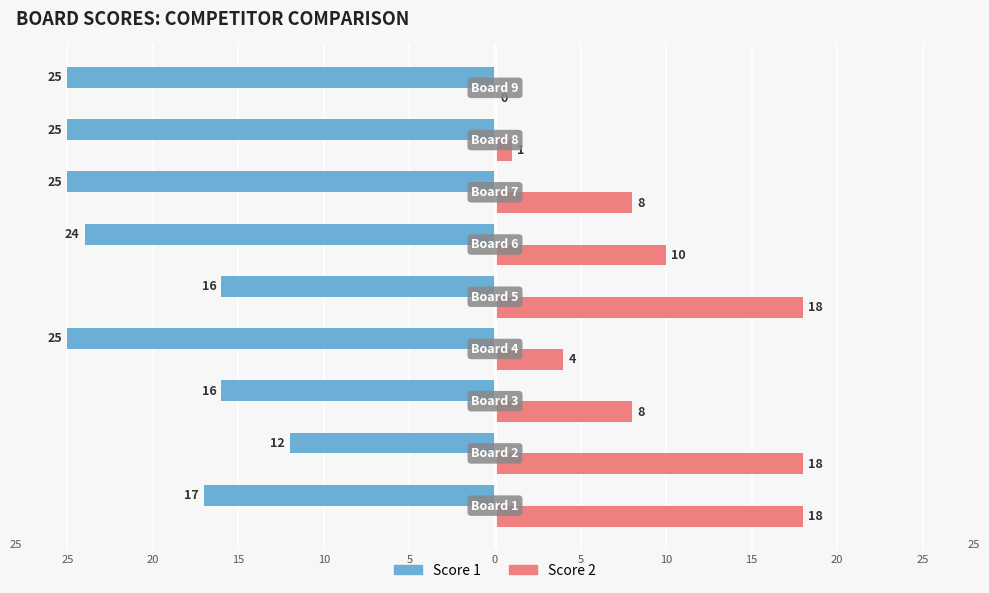

What are all the series names shown in the legend?

Score 1, Score 2